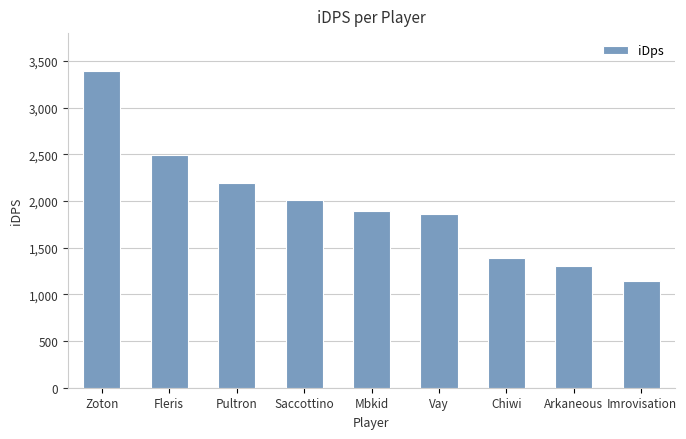

How many bars are there in total?

9